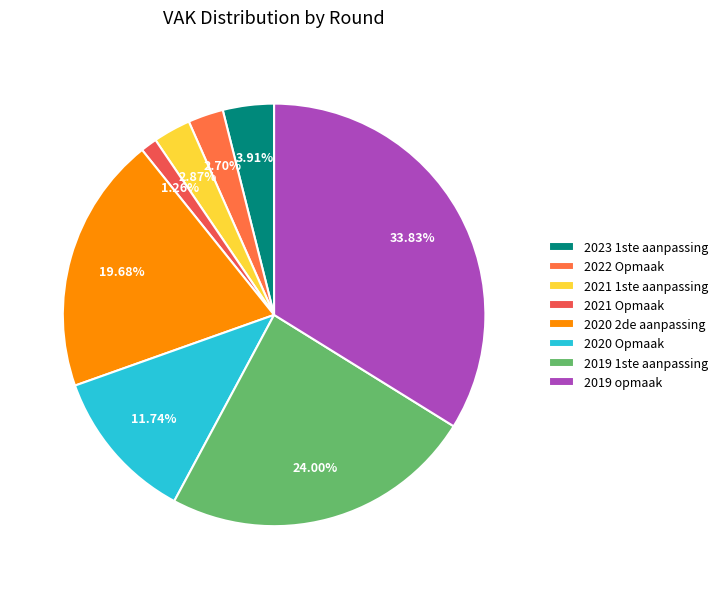

Is there any slice that represents more than half of the pie?

No